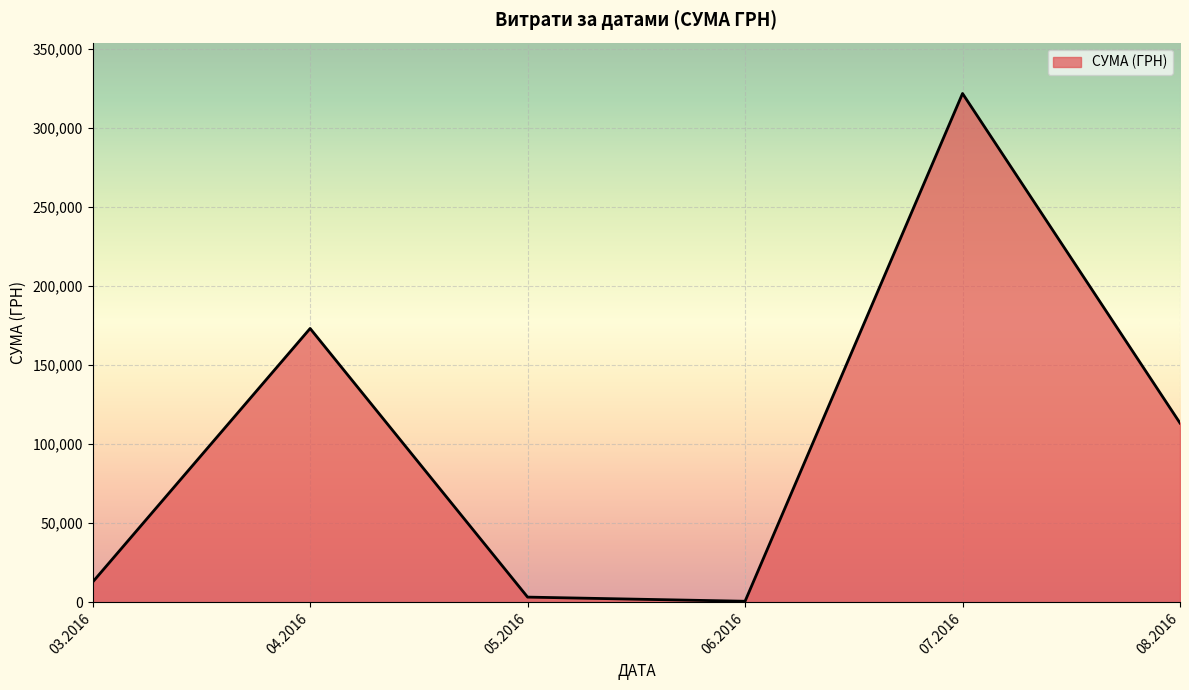

What is the average value?

104209.6